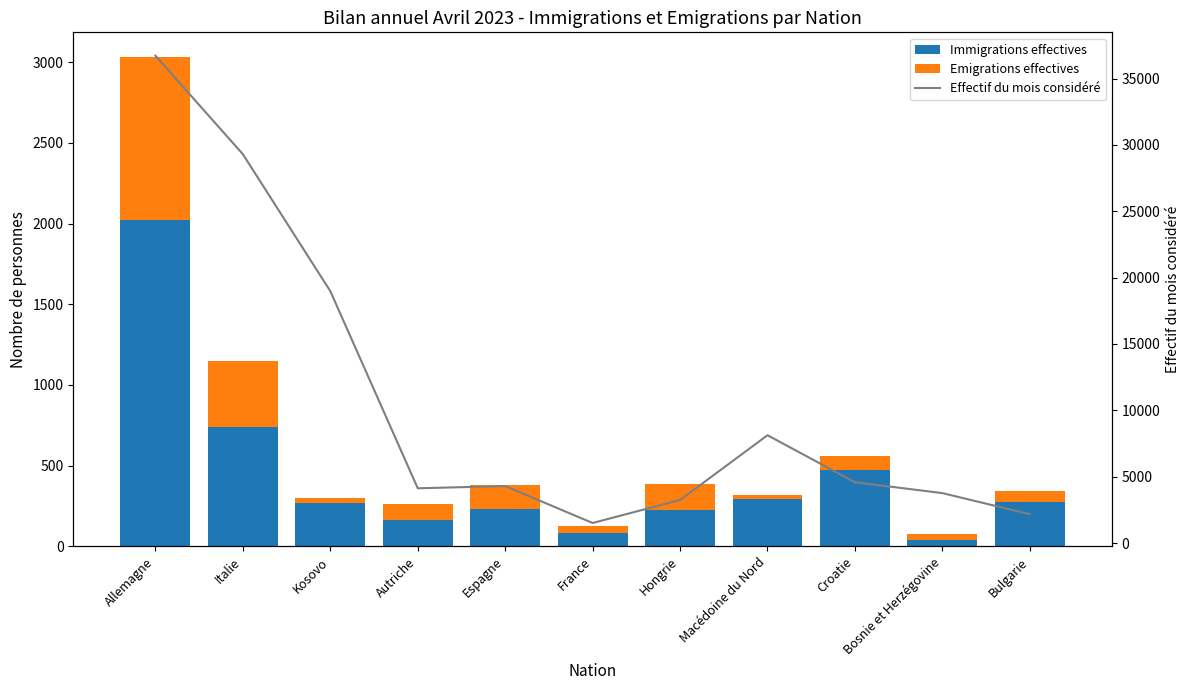

What is the lowest value of the Immigrations effectives series?

42